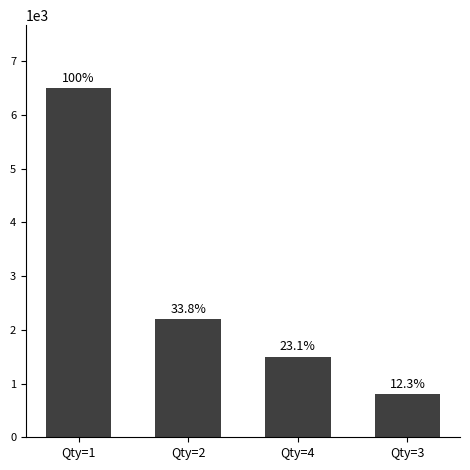

What position from the left is Qty=2?

2